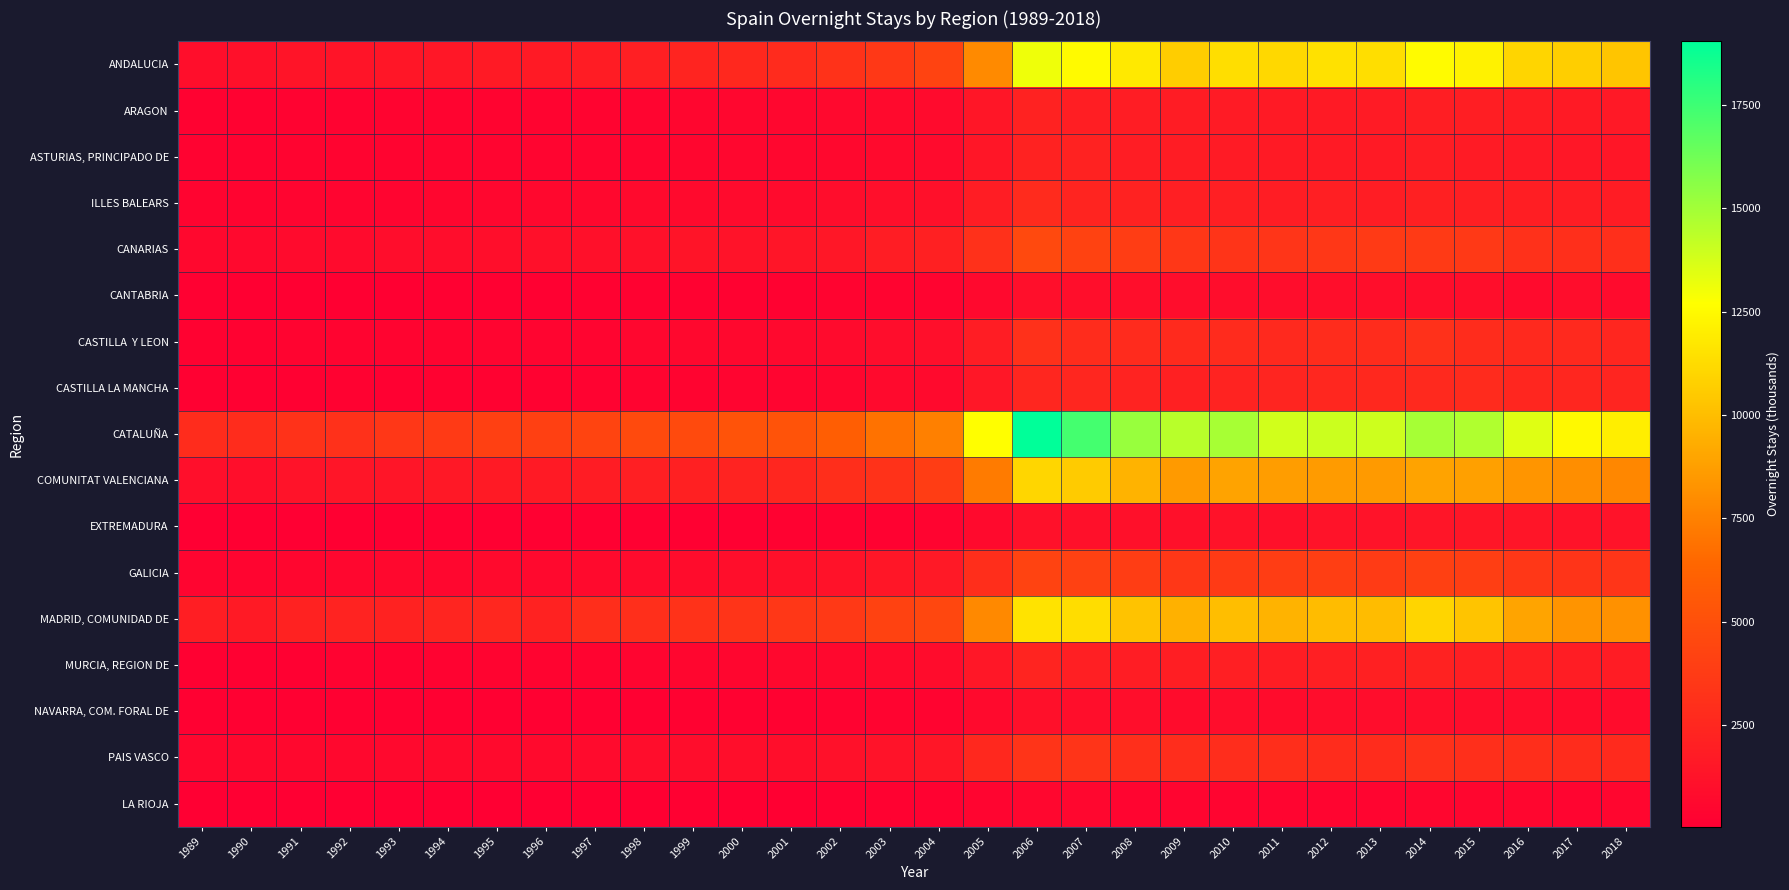

Rank the series at 2017 from highest to lowest value.

CATALUÑA, ANDALUCIA, MADRID, COMUNIDAD DE, COMUNITAT VALENCIANA, GALICIA, CANARIAS, PAIS VASCO, CASTILLA Y LEON, CASTILLA LA MANCHA, ILLES BALEARS, MURCIA, REGION DE, ARAGON, ASTURIAS, PRINCIPADO DE, EXTREMADURA, CANTABRIA, NAVARRA, COM. FORAL DE, LA RIOJA